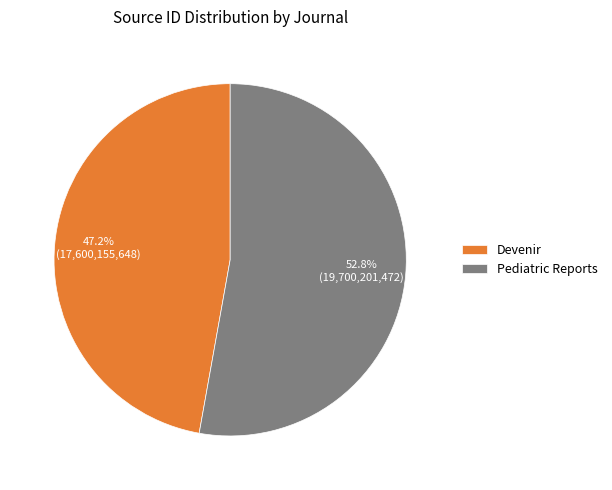

Approximately how many times larger is the value at Pediatric Reports compared to Devenir?

1.1